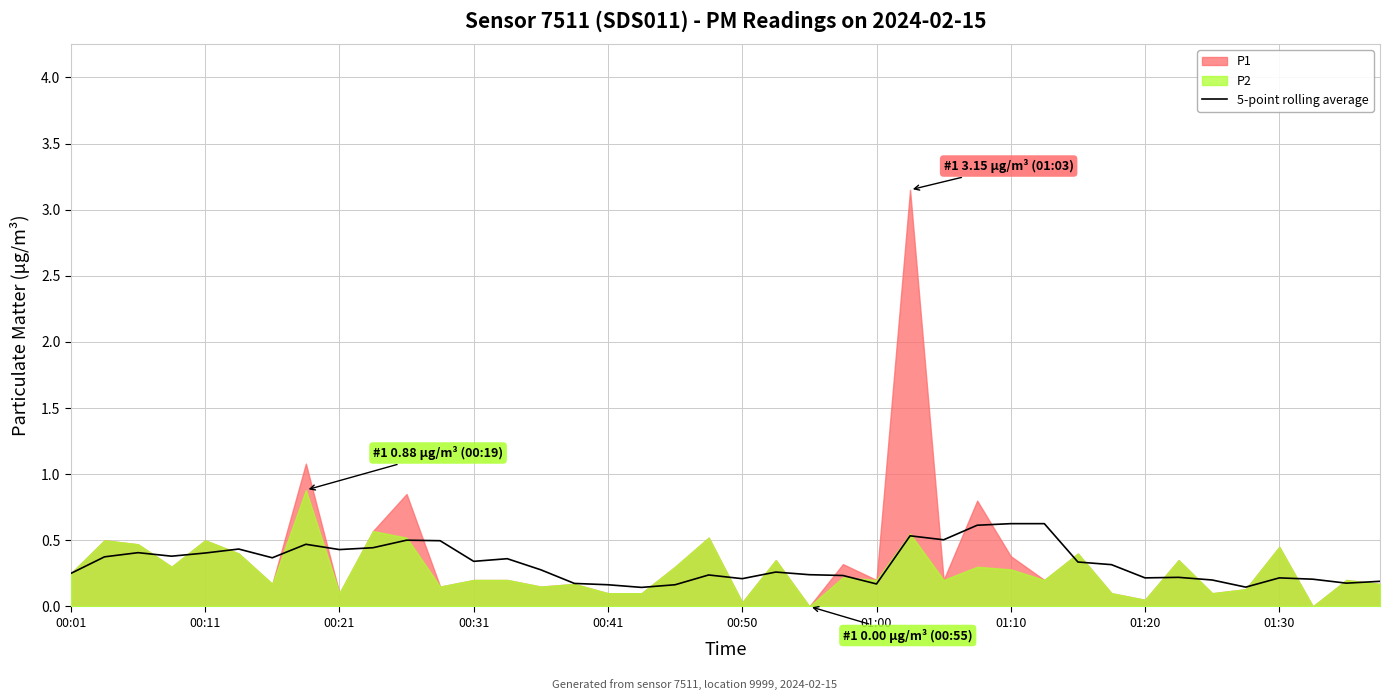

How many lines are shown in the chart?

1